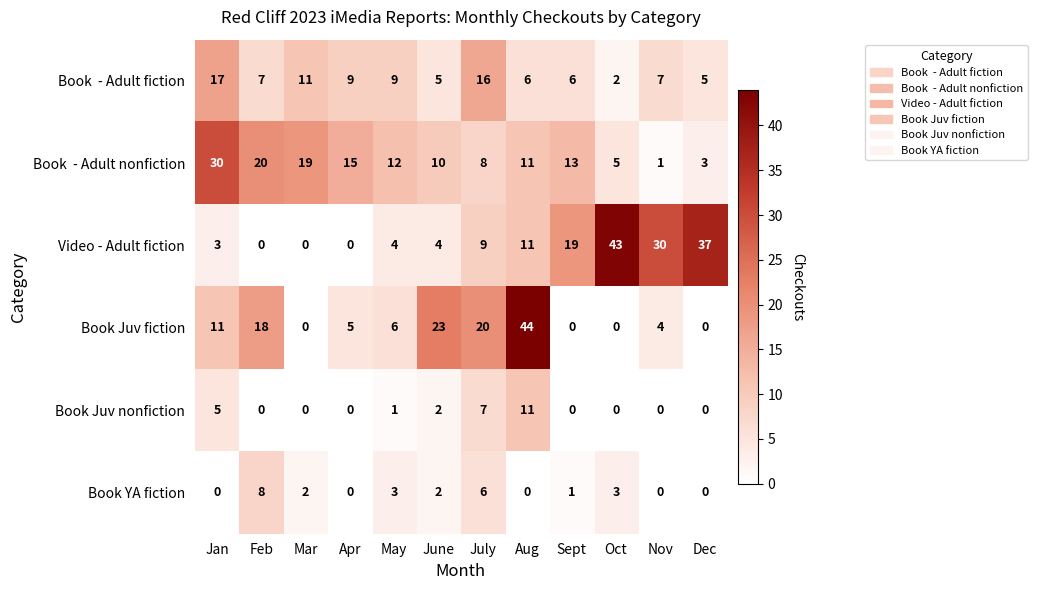

Between Apr and May, which series saw the biggest shift?

Video - Adult fiction